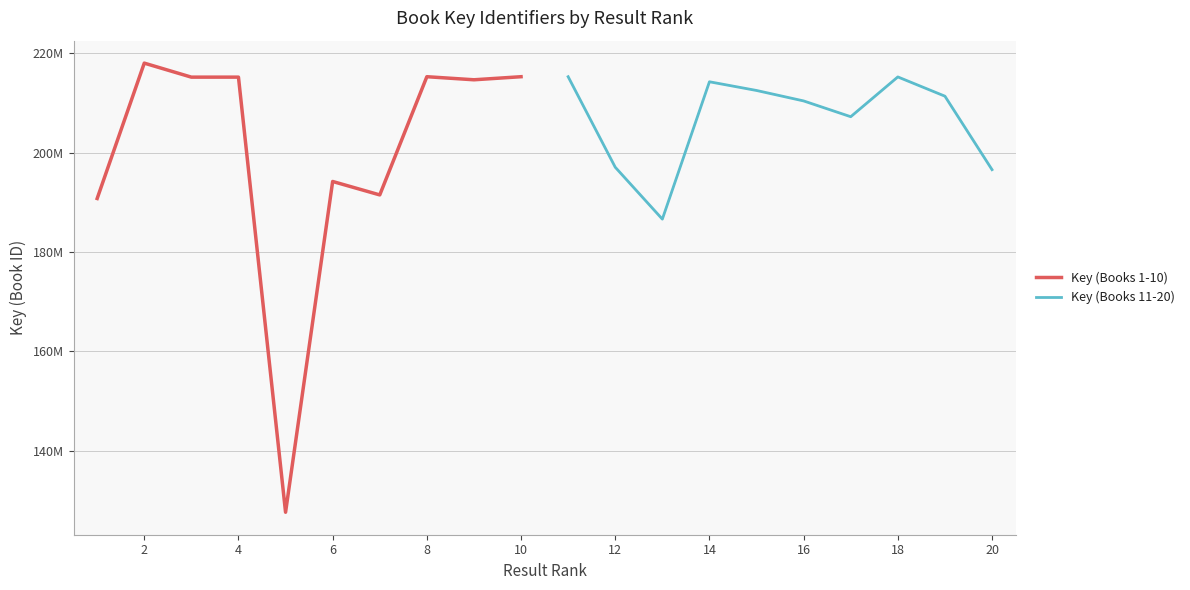

What is the minimum value for Key (Books 1-10)?

127677268